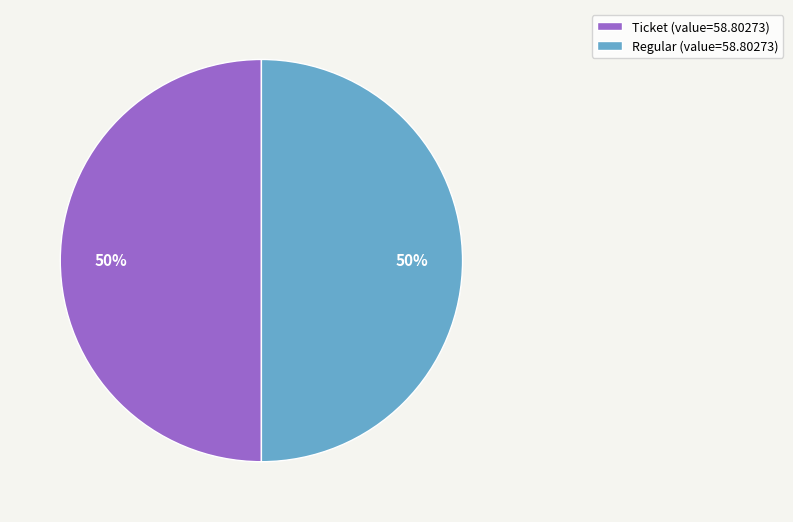

What percentage is the Regular (value=58.80273) slice, to the nearest percent?

50%